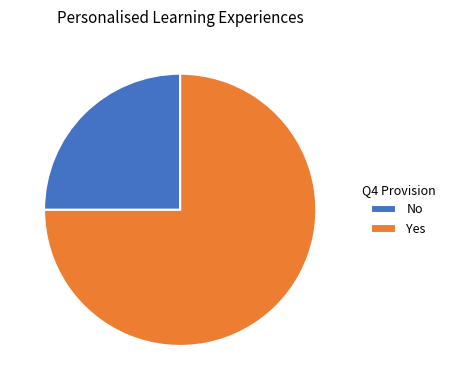

Combined, do Yes and No account for over 50%?

Yes